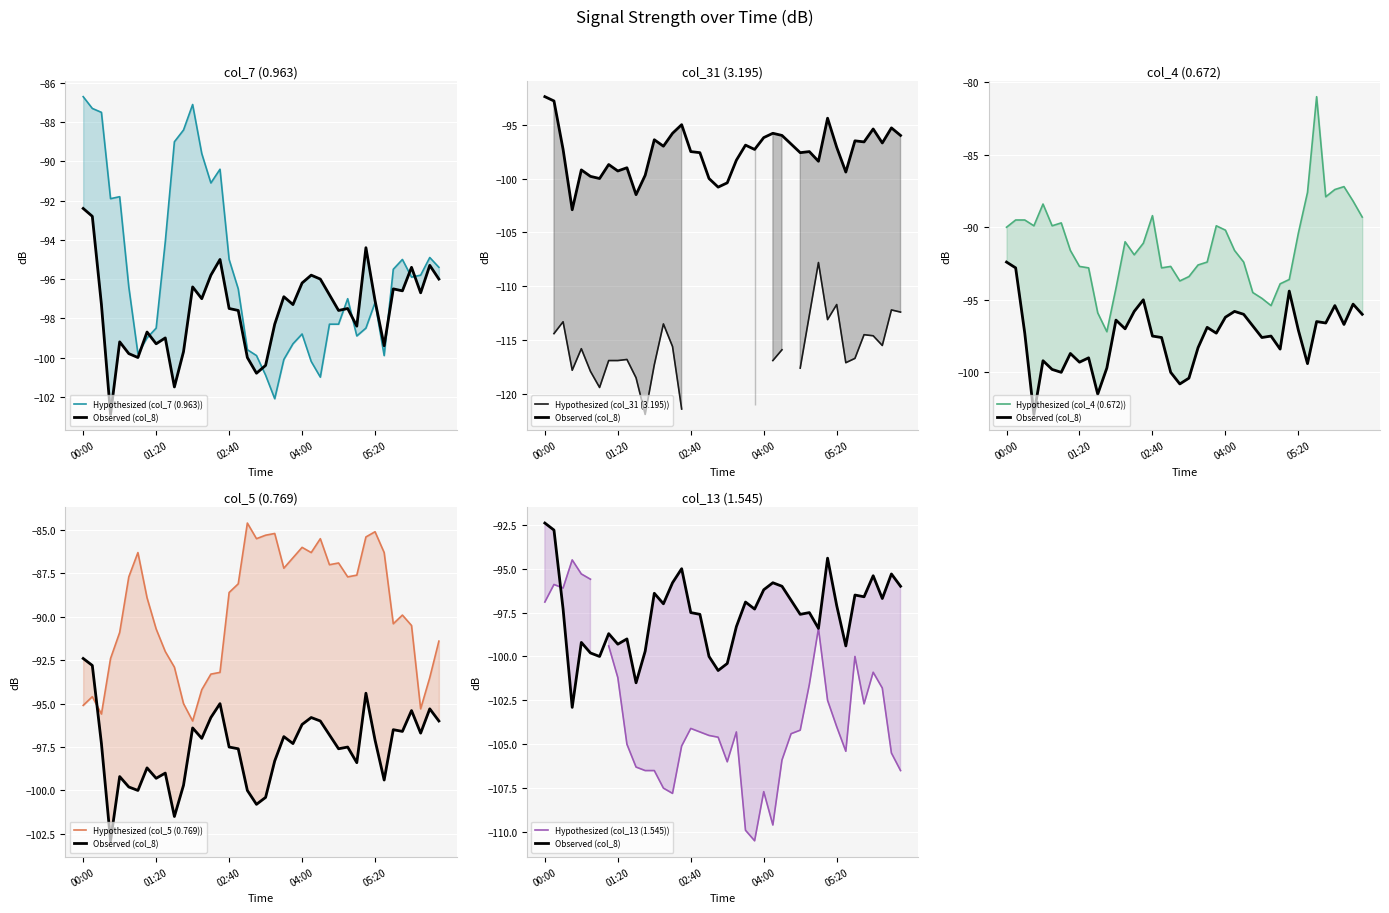

Which series has the widest spread of values?

Hypothesized (col_4 (0.672))